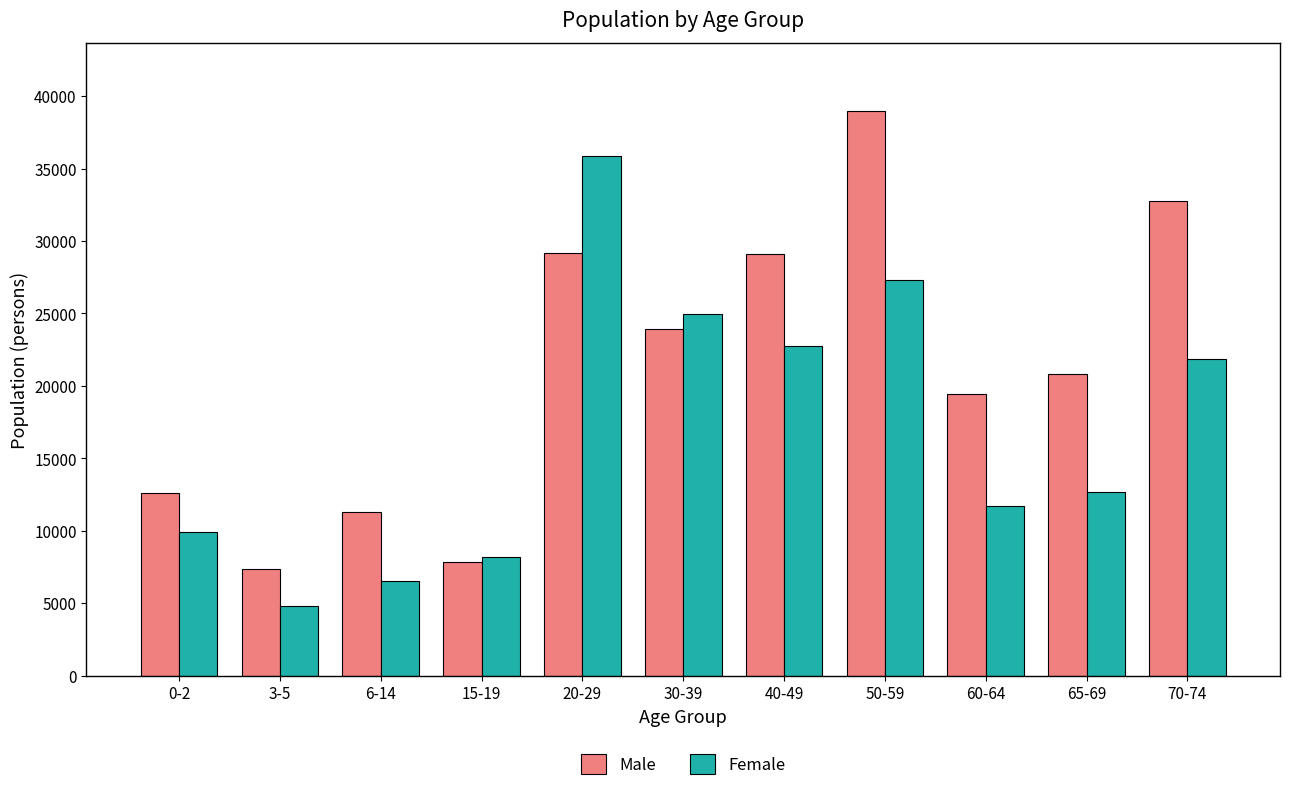

At which category is the sum across all series the highest?

50-59